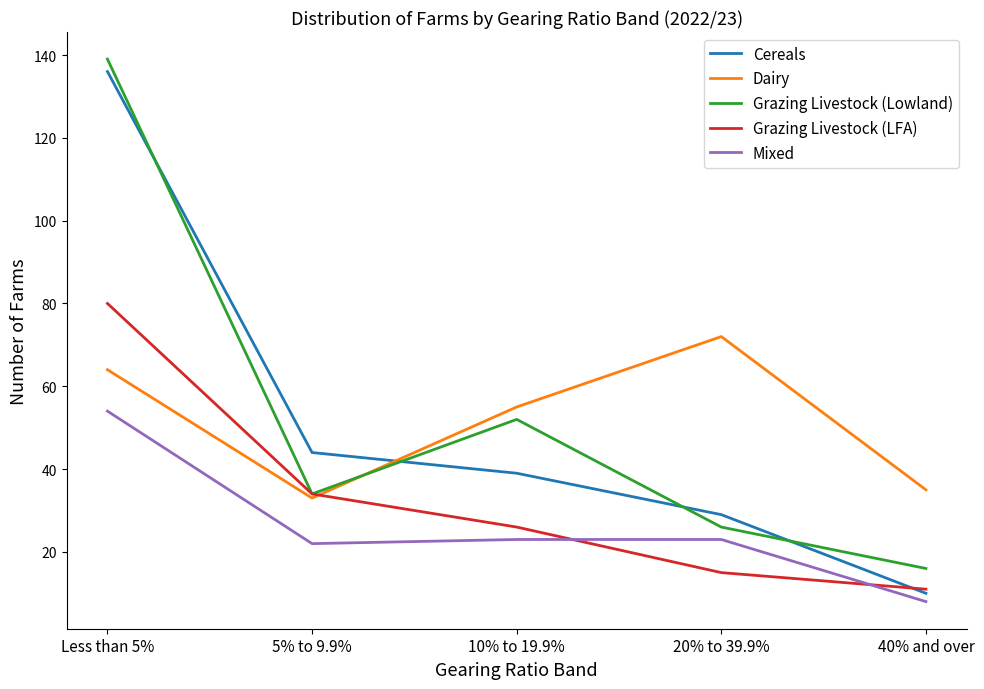

Is the value of Dairy at 10% to 19.9% greater than the value of Grazing Livestock (Lowland) at 10% to 19.9%?

Yes